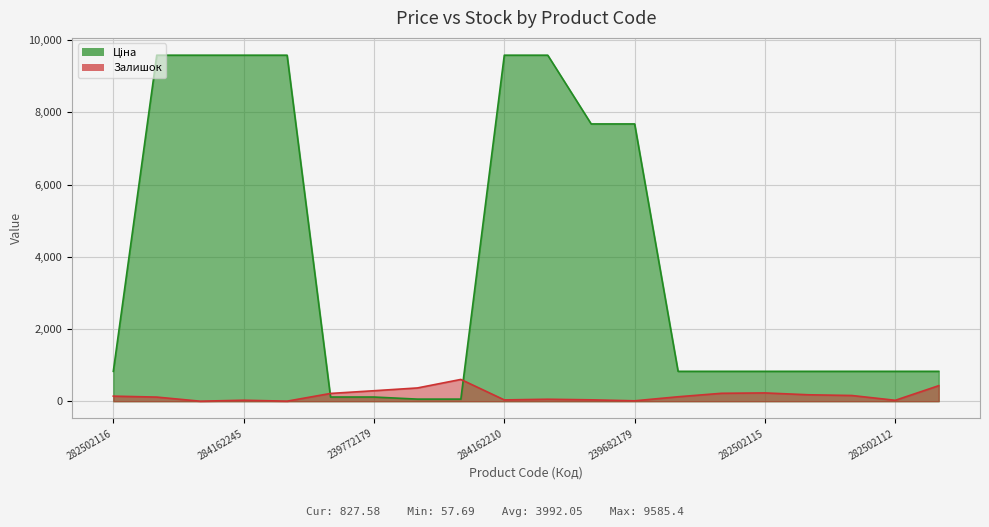

At which category does the chart reach its peak across all series?

284162248